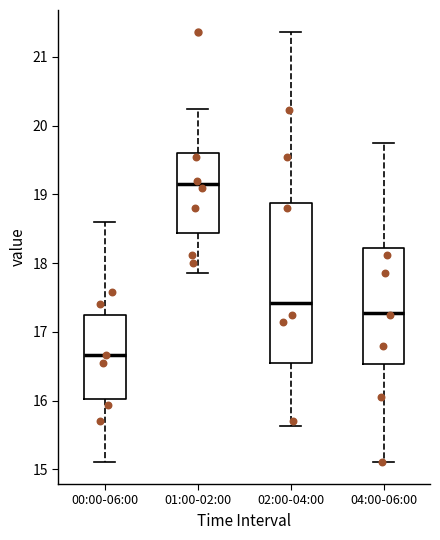

Comparing the boxes themselves (not the whiskers), which one is the tallest?

02:00-04:00